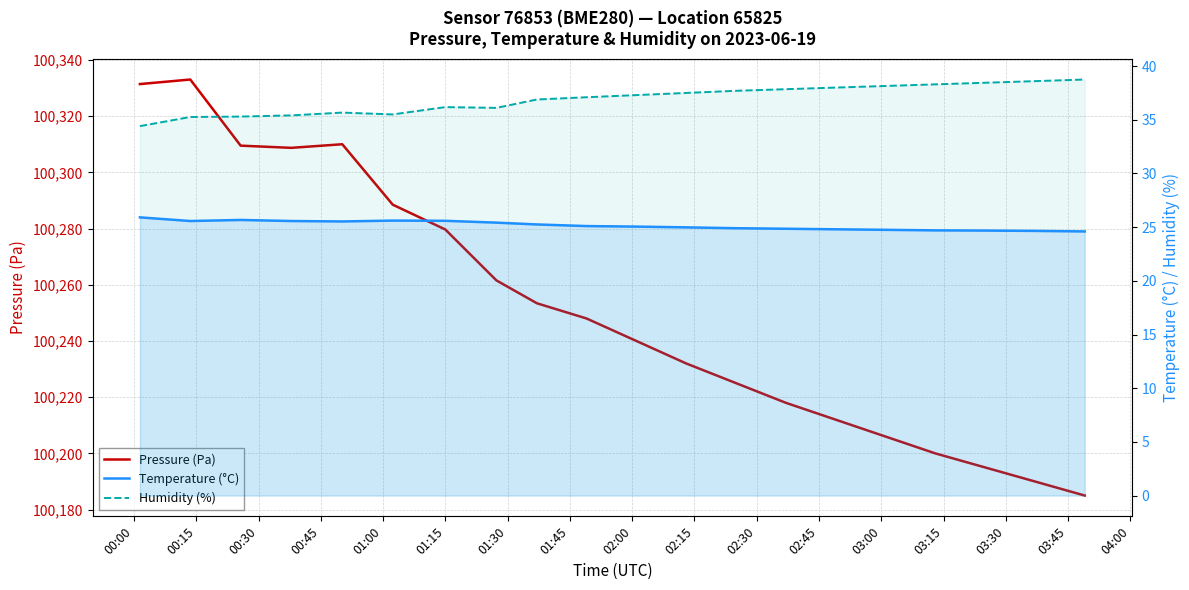

How many data points does each series have?

20